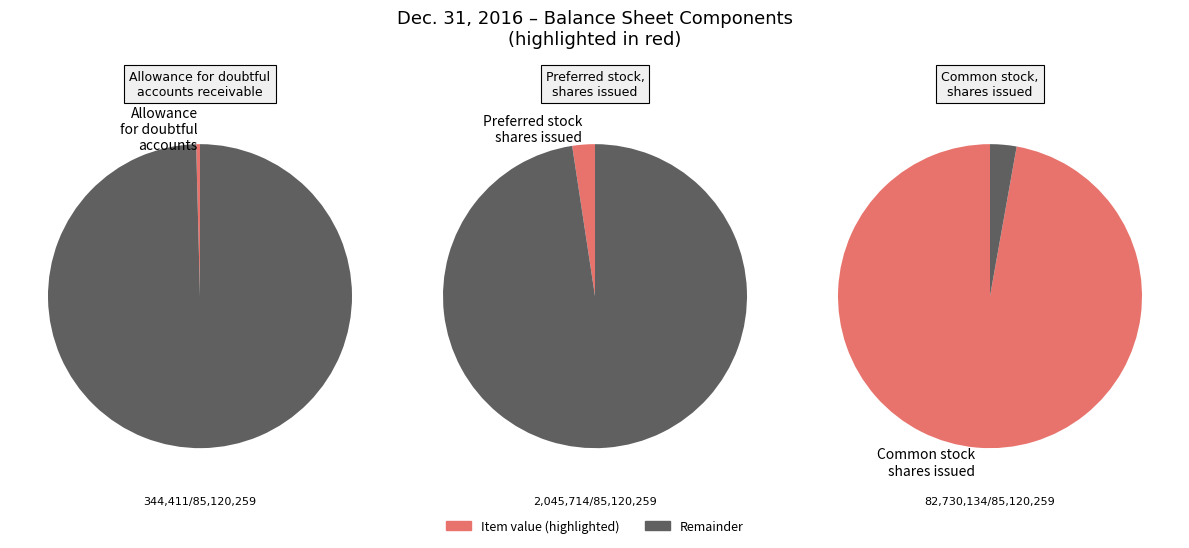

The Allowance for doubtful accounts slice represents 0% of the pie. True or false?

True